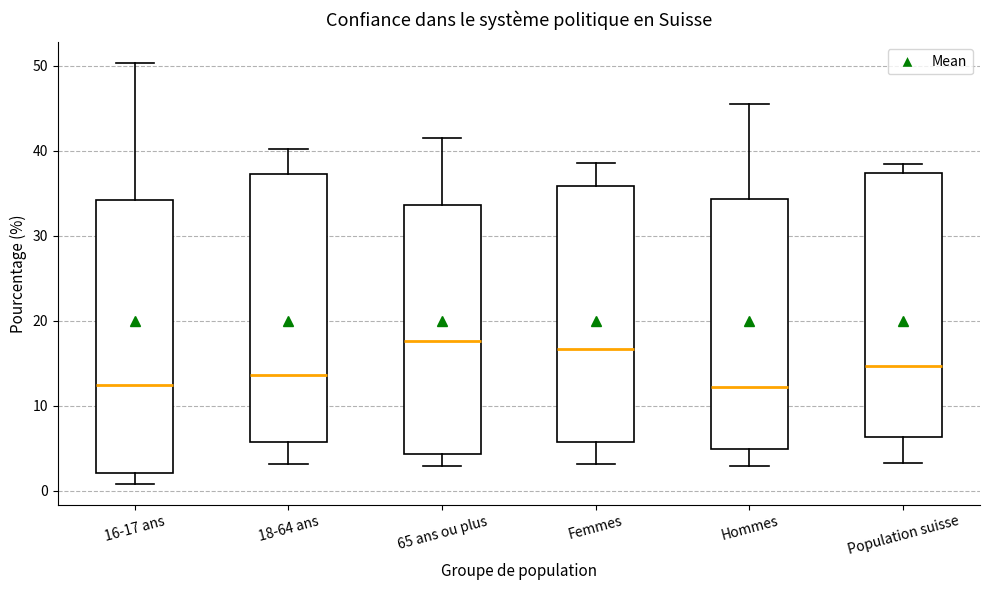

Where does the upper whisker of the box for Hommes end on the y-axis? The values are not printed on the chart, so give them approximately, as read against the axis.

46